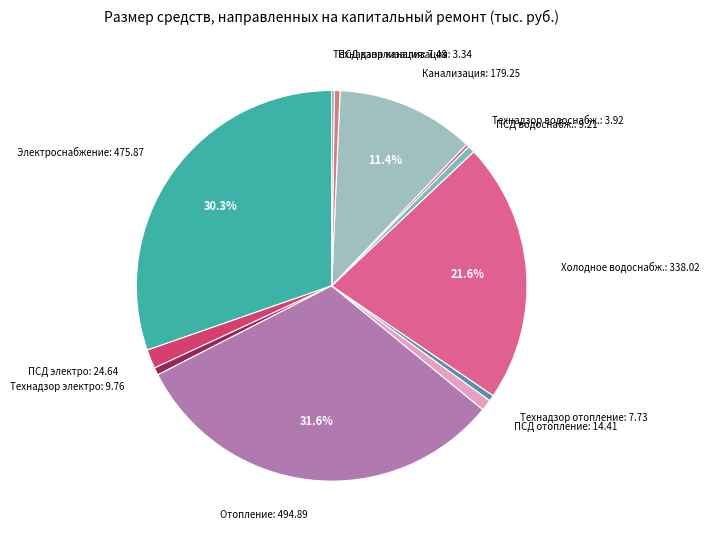

Which category has the biggest portion of the pie?

Отопление: 494.89